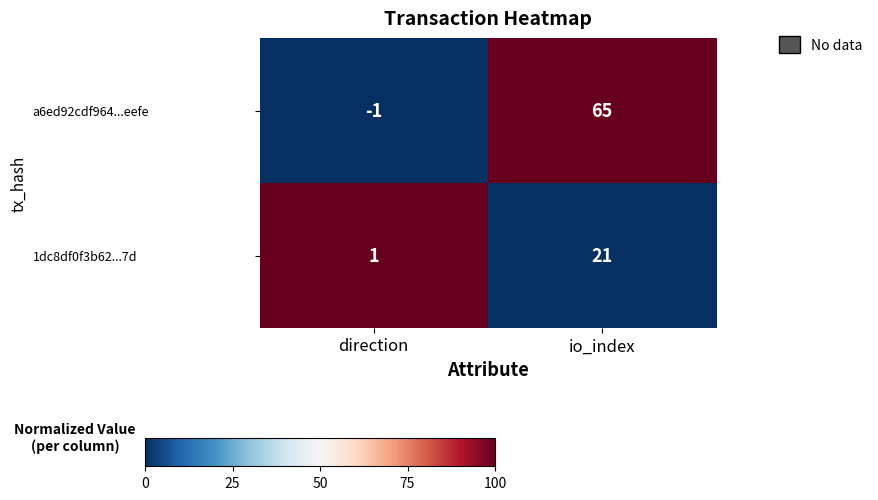

Reading right to left, extract all data points from this chart.

a6ed92cdf964...eefe: 65	-1
1dc8df0f3b62...7d: 21	1